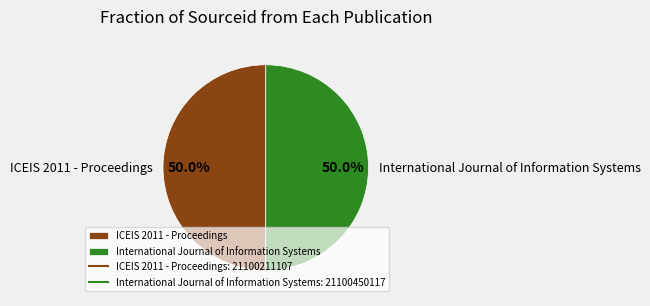

What percentage is the ICEIS 2011 - Proceedings slice, to the nearest percent?

50%